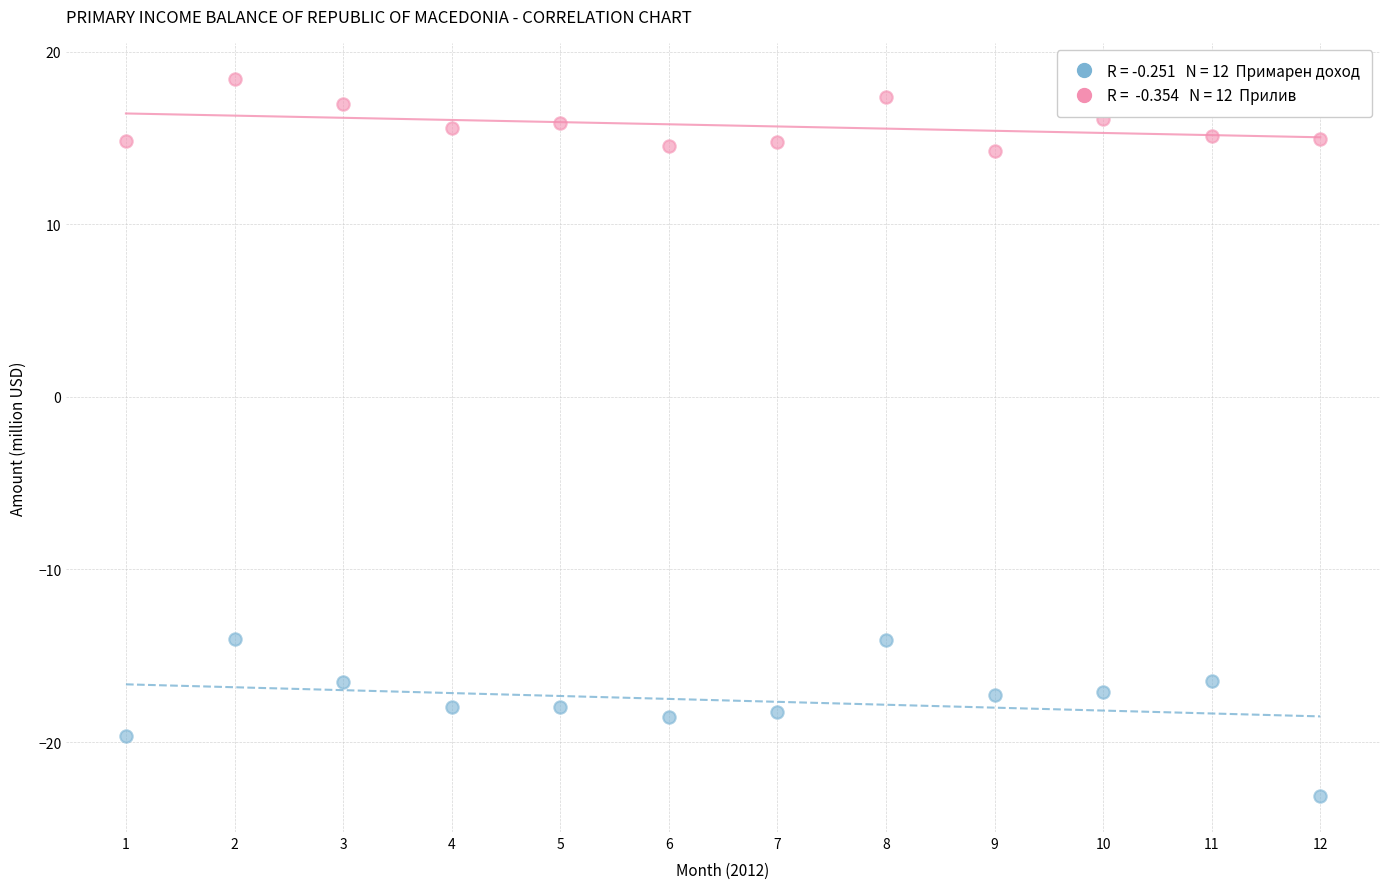

Across all data points, what is the range of Y values (max minus min)?

41.6